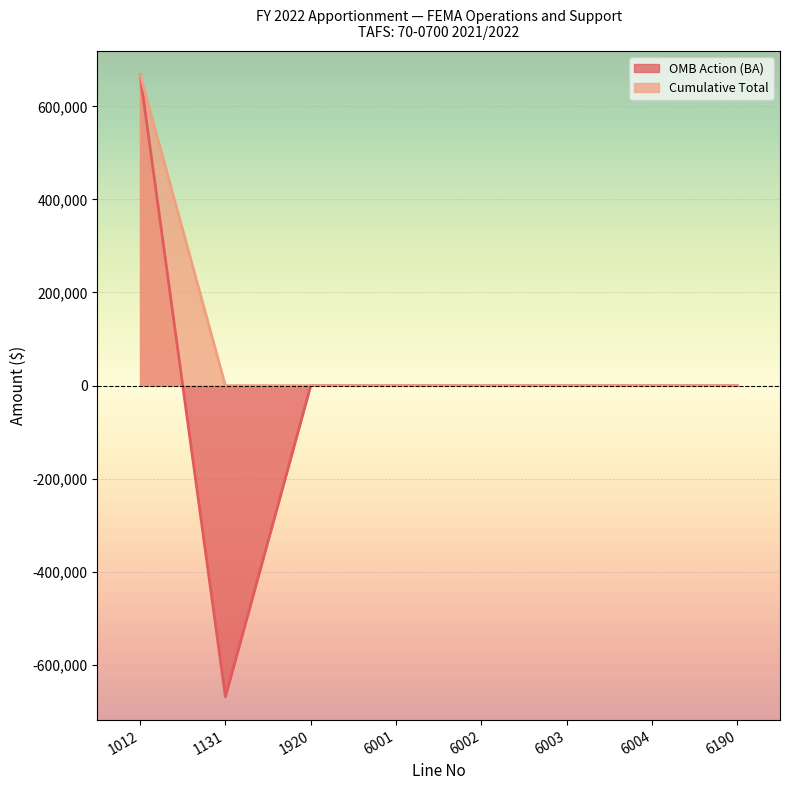

True or false: OMB Action (BA) and Cumulative Total cross at least once.

False